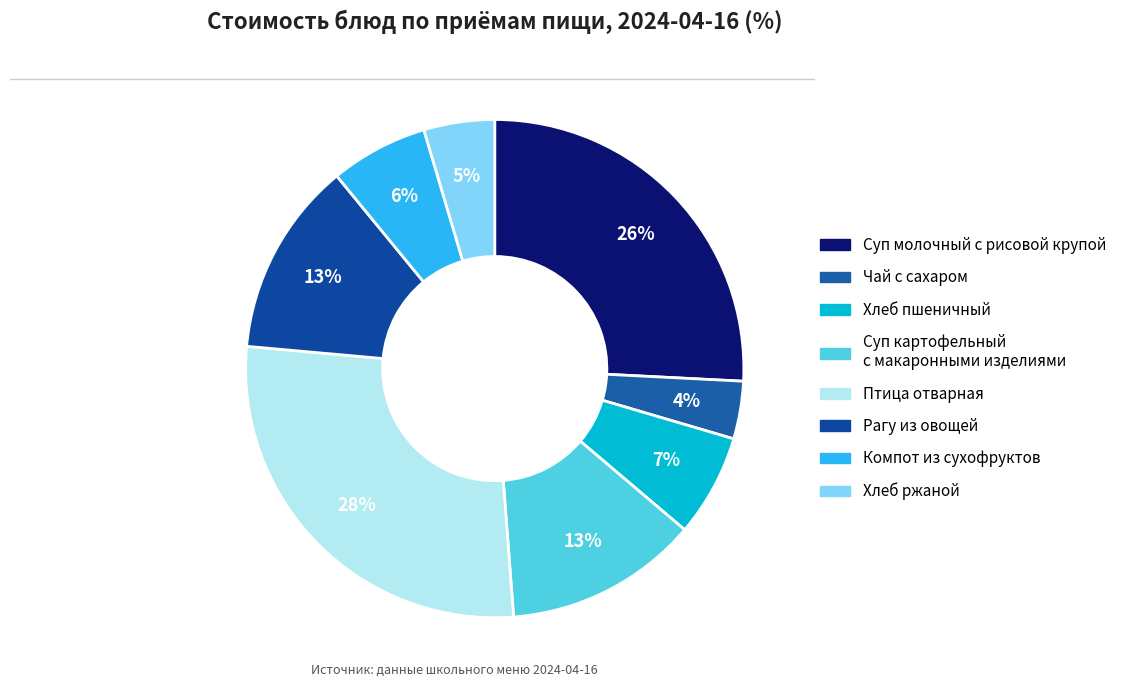

Which has a higher value, Чай с сахаром or Рагу из овощей?

Рагу из овощей